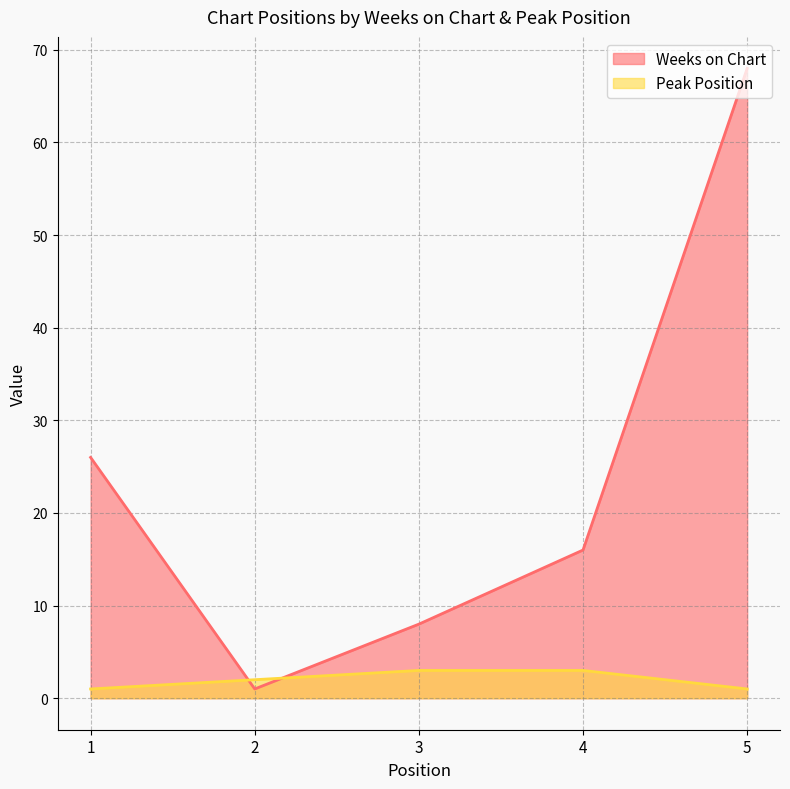

Is the value of Weeks on Chart at 1 greater than the value of Peak Position at 4?

Yes